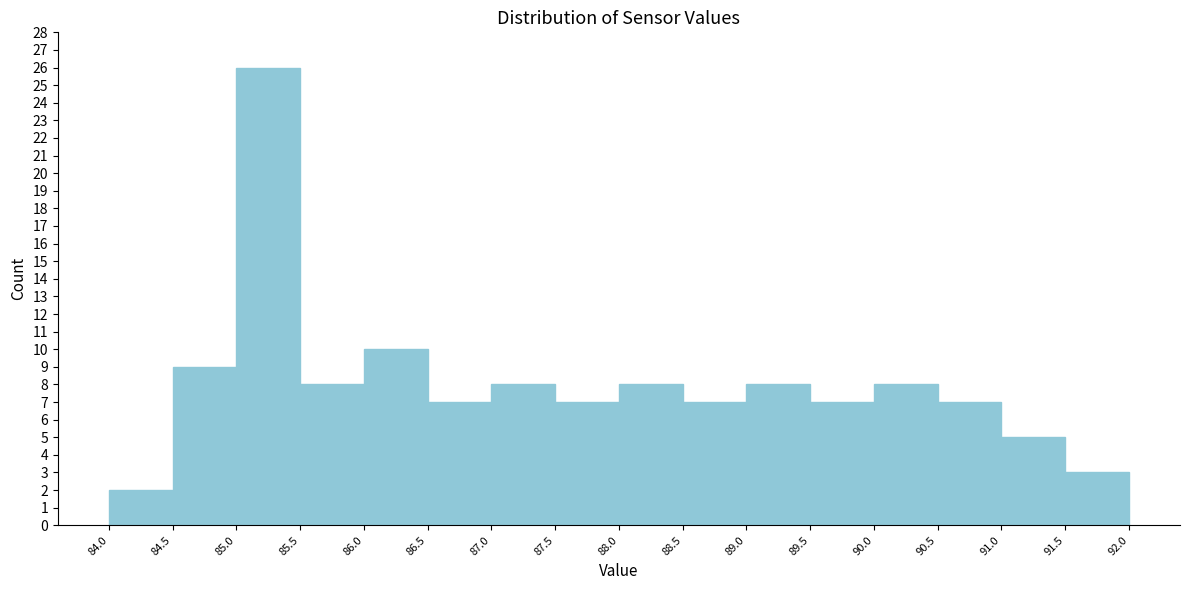

Reading left to right, list every bar in this chart as the range it spans on the x-axis followed by its height. The values are not printed on the chart, so give them approximately, as read against the axis.

84.0 to 84.5: 2
84.5 to 85.0: 9
85.0 to 85.5: 26
85.5 to 86.0: 8
86.0 to 86.5: 10
86.5 to 87.0: 7
87.0 to 87.5: 8
87.5 to 88.0: 7
88.0 to 88.5: 8
88.5 to 89.0: 7
89.0 to 89.5: 8
89.5 to 90.0: 7
90.0 to 90.5: 8
90.5 to 91.0: 7
91.0 to 91.5: 5
91.5 to 92.0: 3